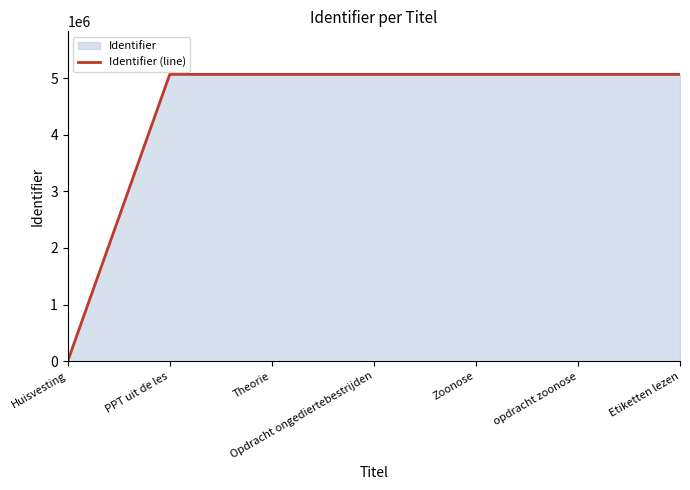

Where is the first local maximum?

PPT uit de les